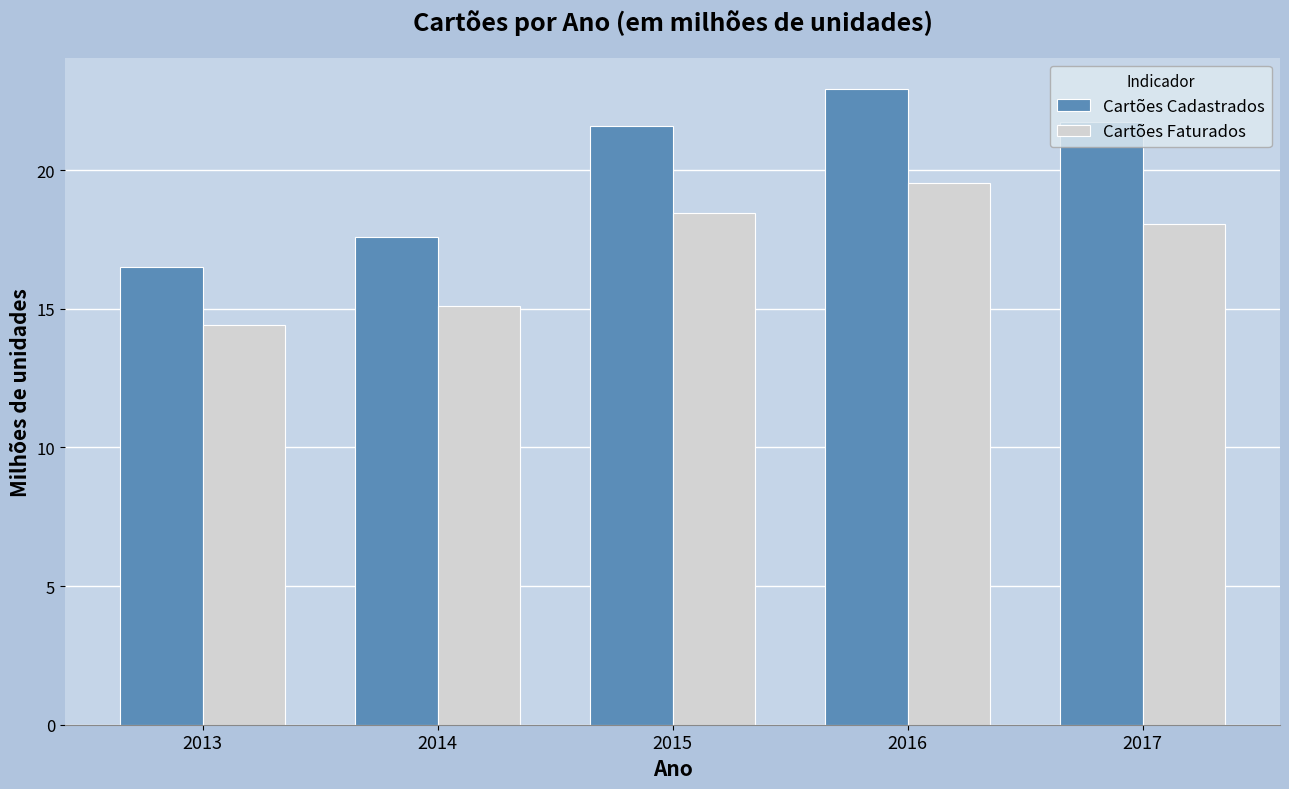

Which category has the highest value across all series?

2016